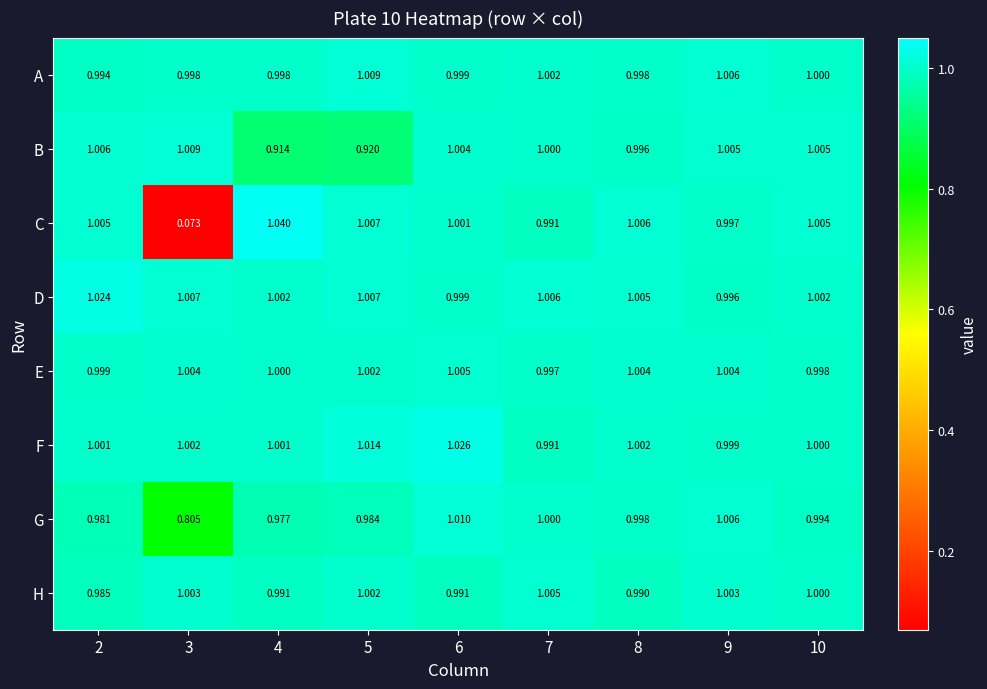

What is the greatest value displayed?

1.0